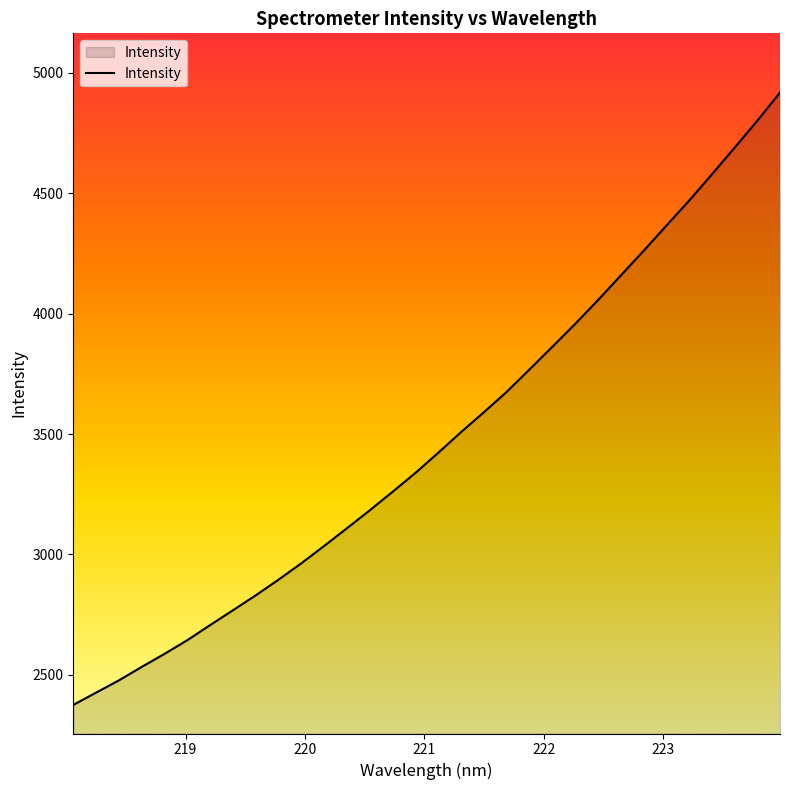

What is the difference between the maximum and minimum values?

2542.7